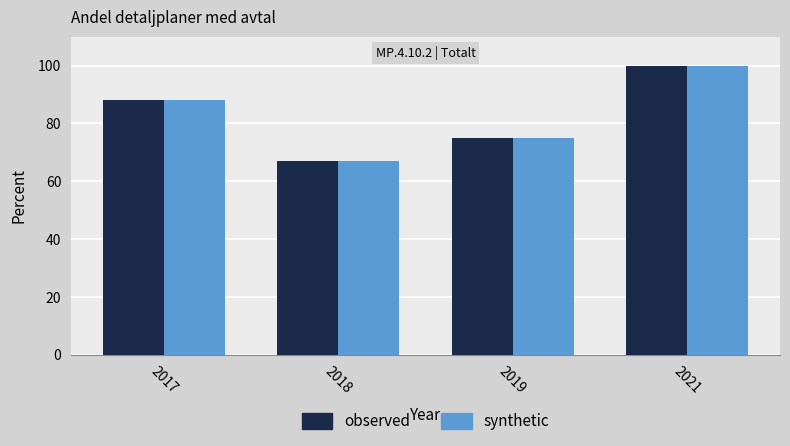

Count the synthetic values in the range 75 to 100.

3